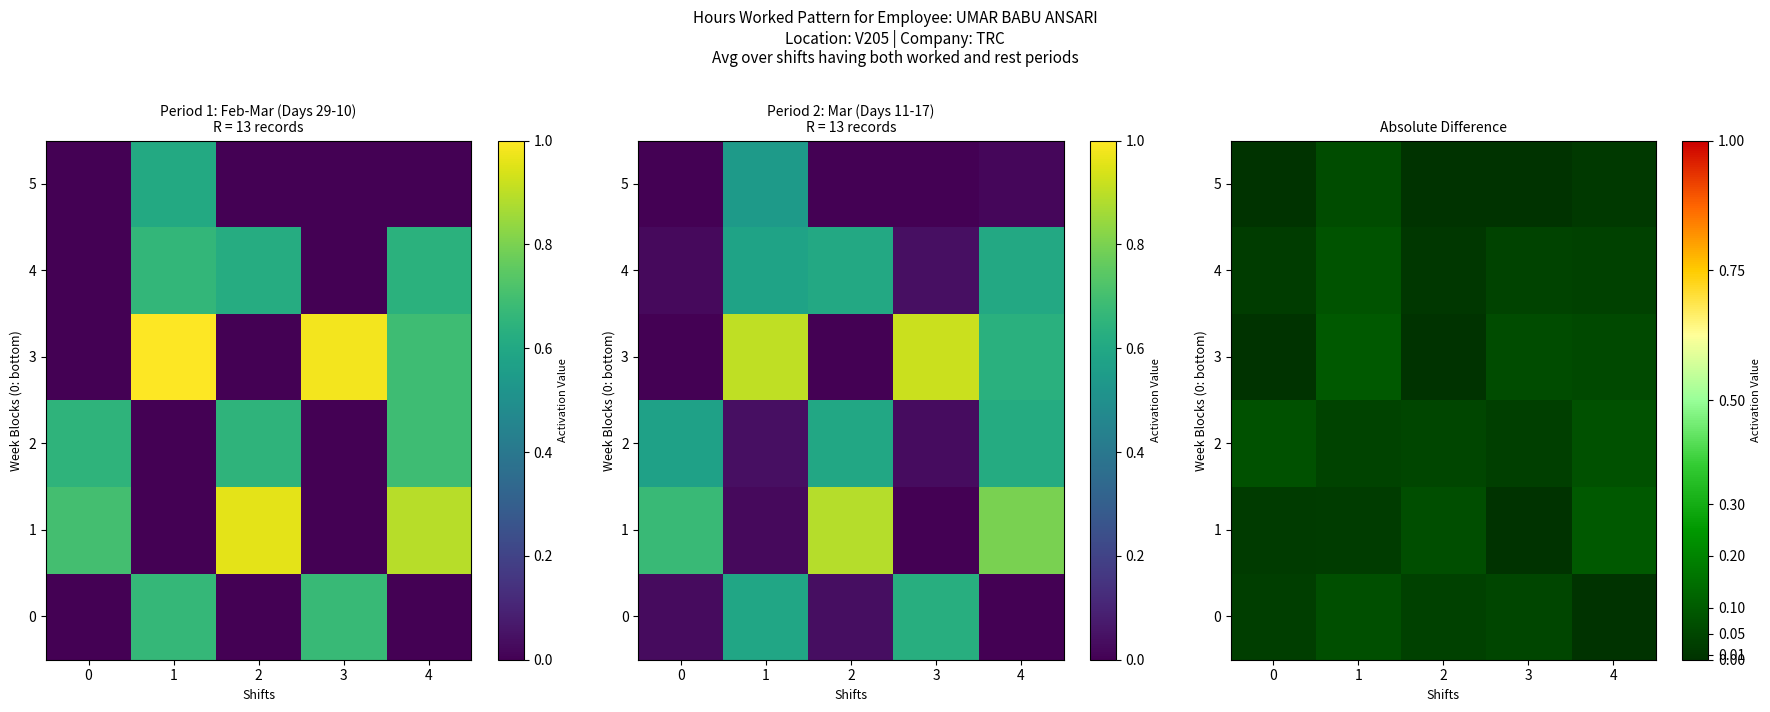

What is the approximate value of 1 at 2?

0.1